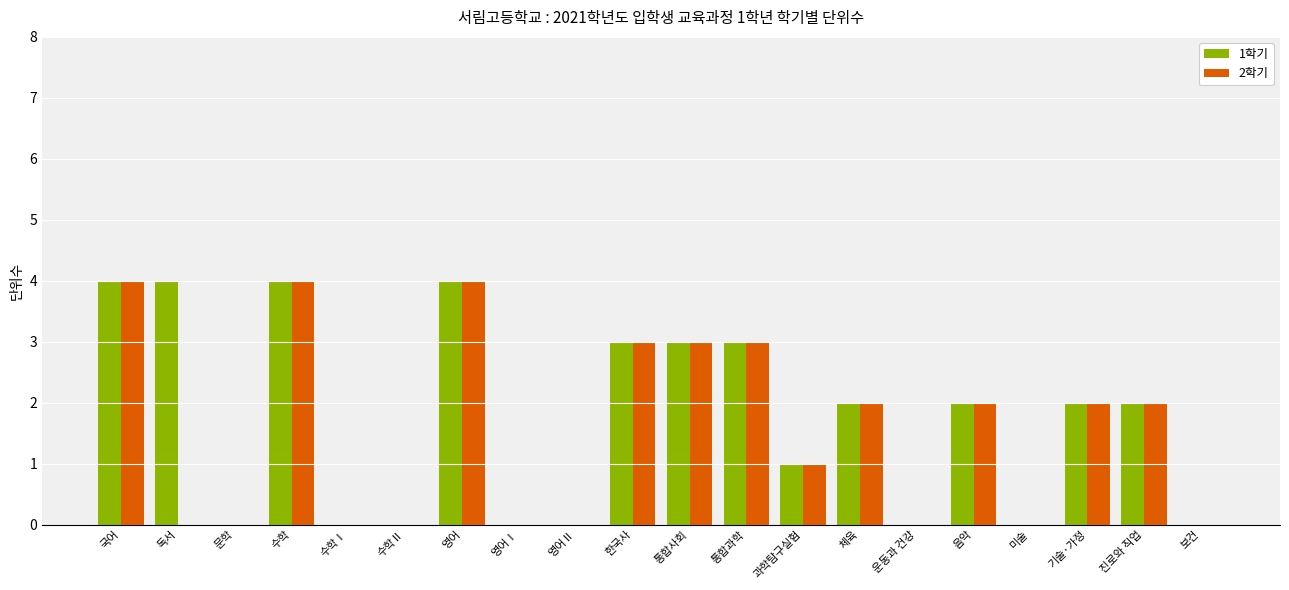

How many groups of bars are there?

20